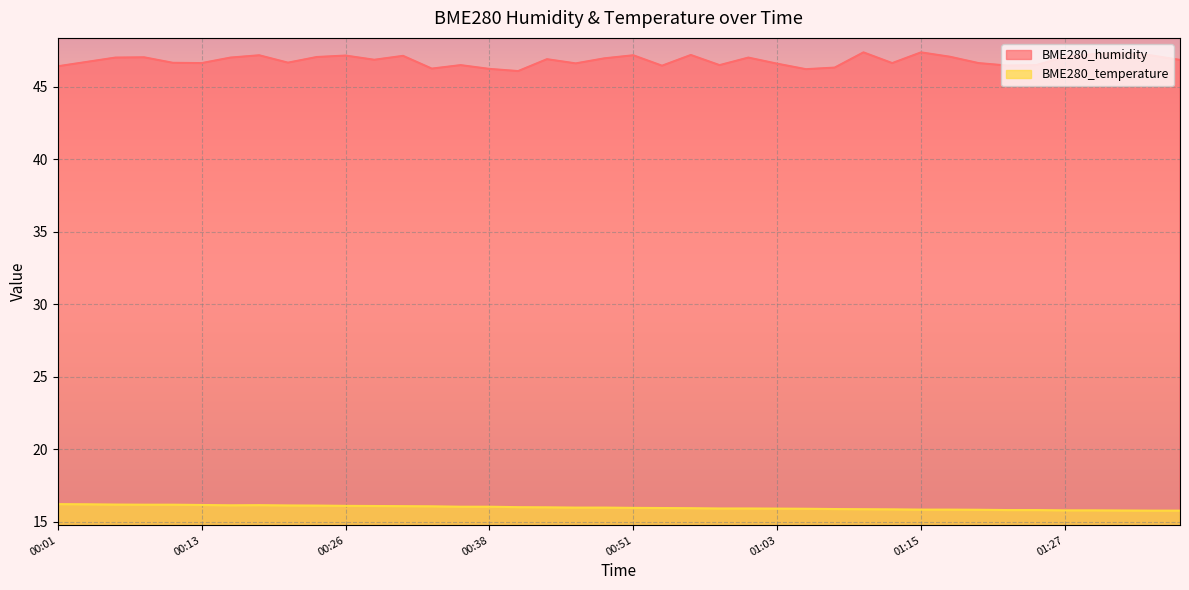

Which series changed the most between 00:16 and 00:31?

BME280_humidity